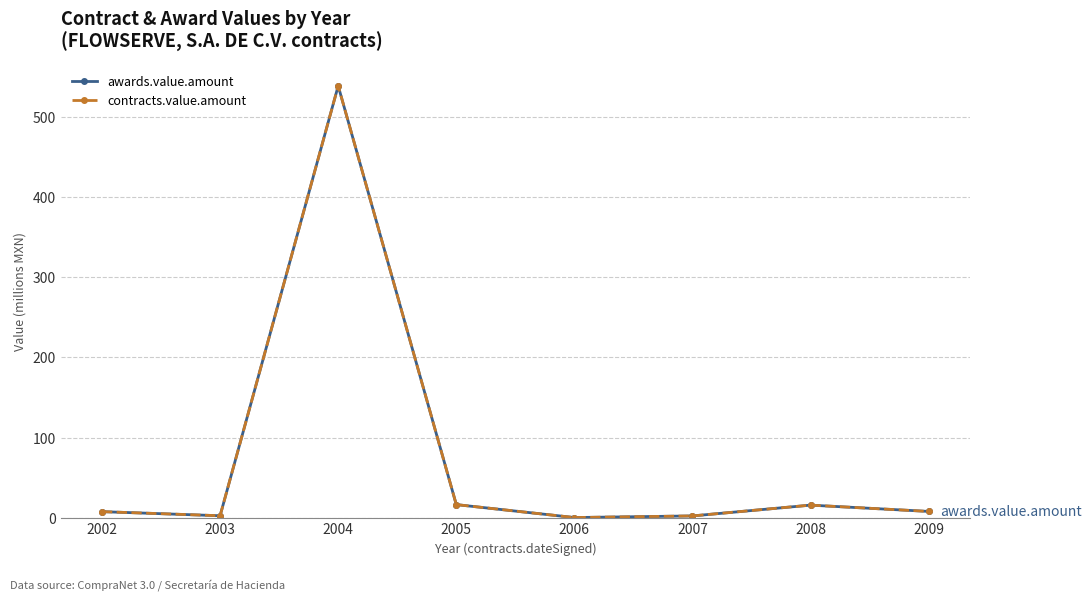

What is the value of the contracts.value.amount point at the 7th from the left?

15.8